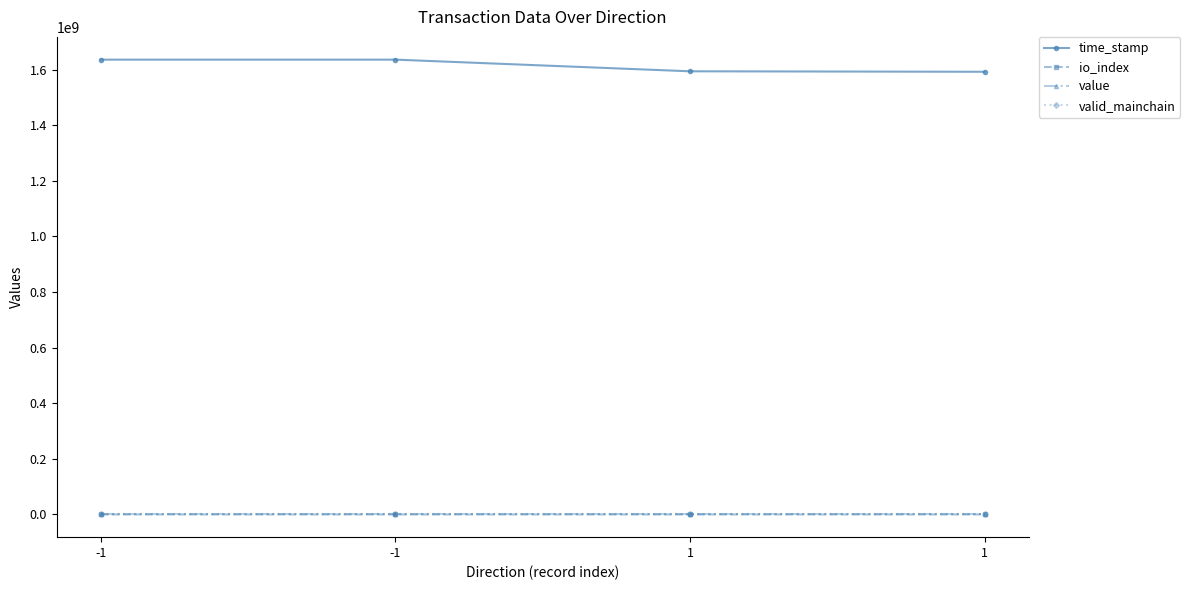

How many data points in io_index are less than 441?

2